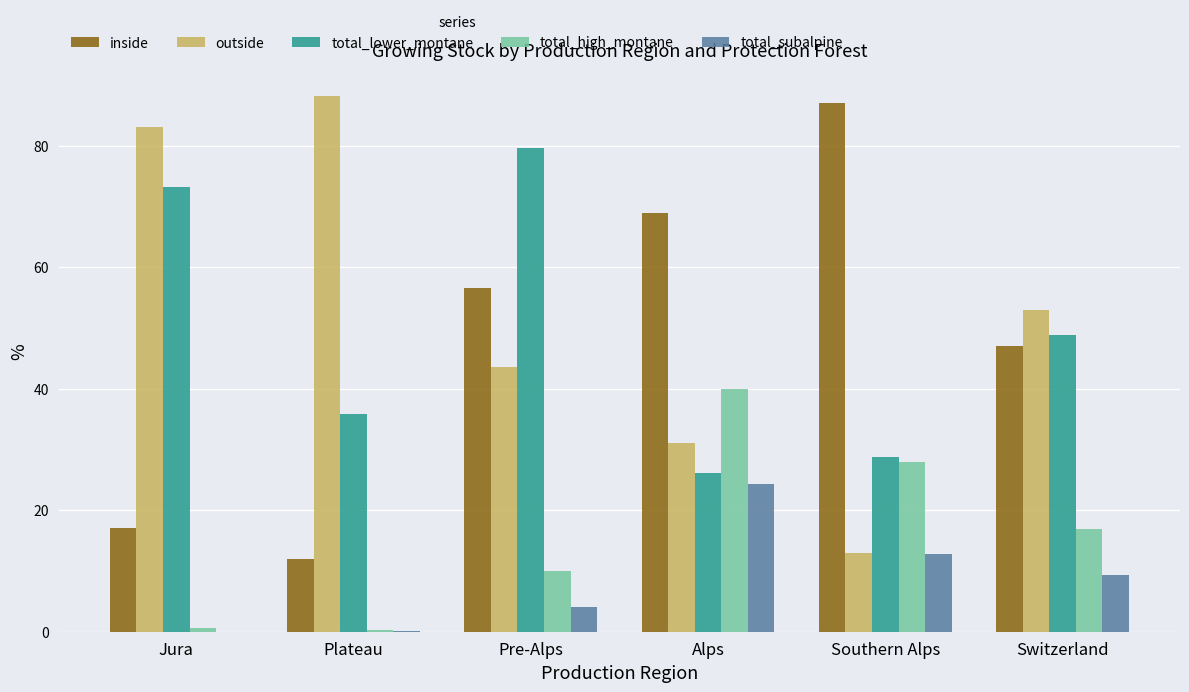

Which label corresponds to the largest value in the chart?

Plateau